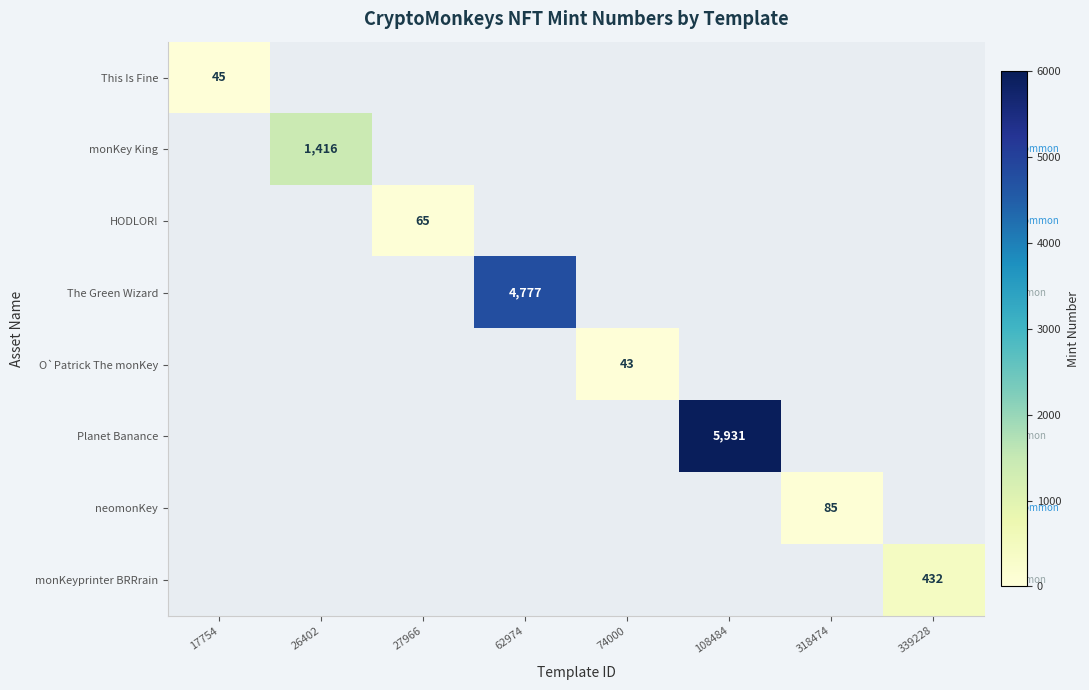

How many positive values does the monKey King series have?

1